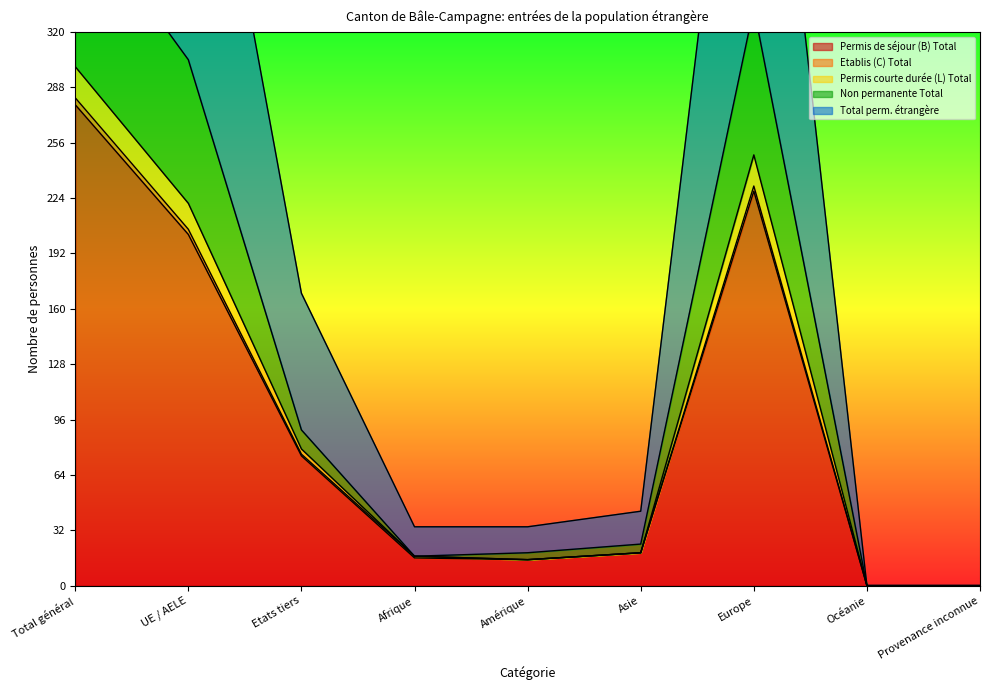

Where does the Etablis (C) Total series first go above 19?

Total général